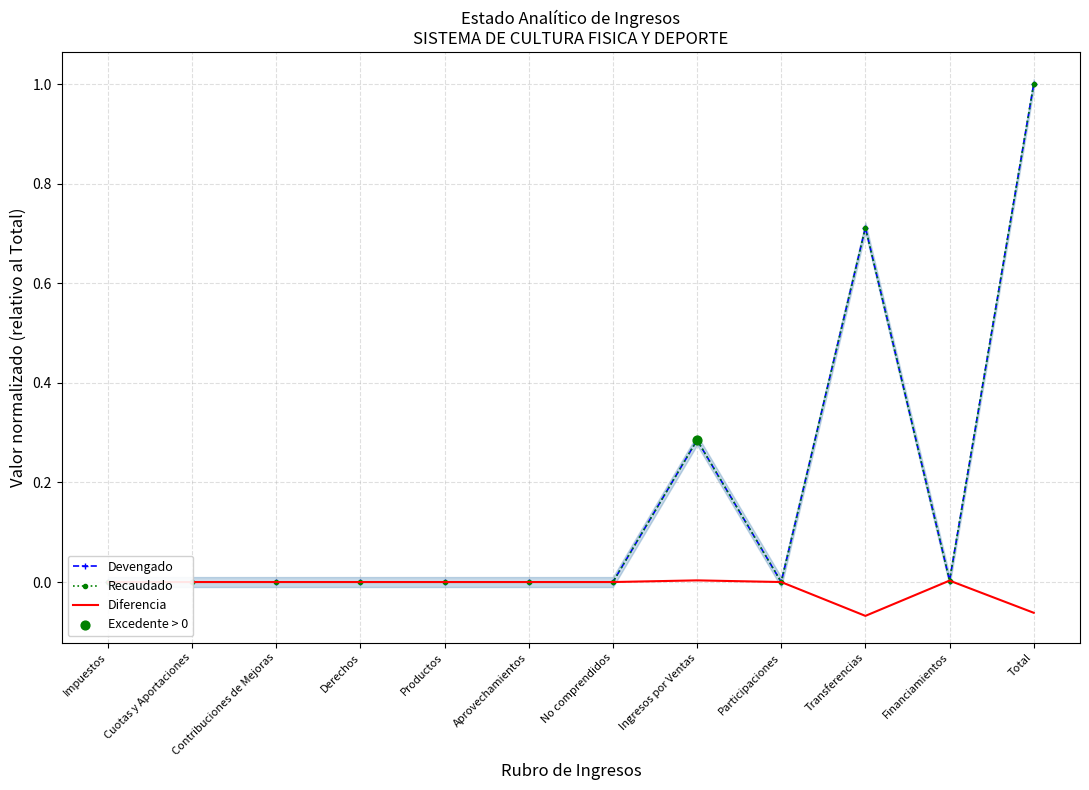

What are all the series names shown in the legend?

Devengado, Recaudado, Diferencia